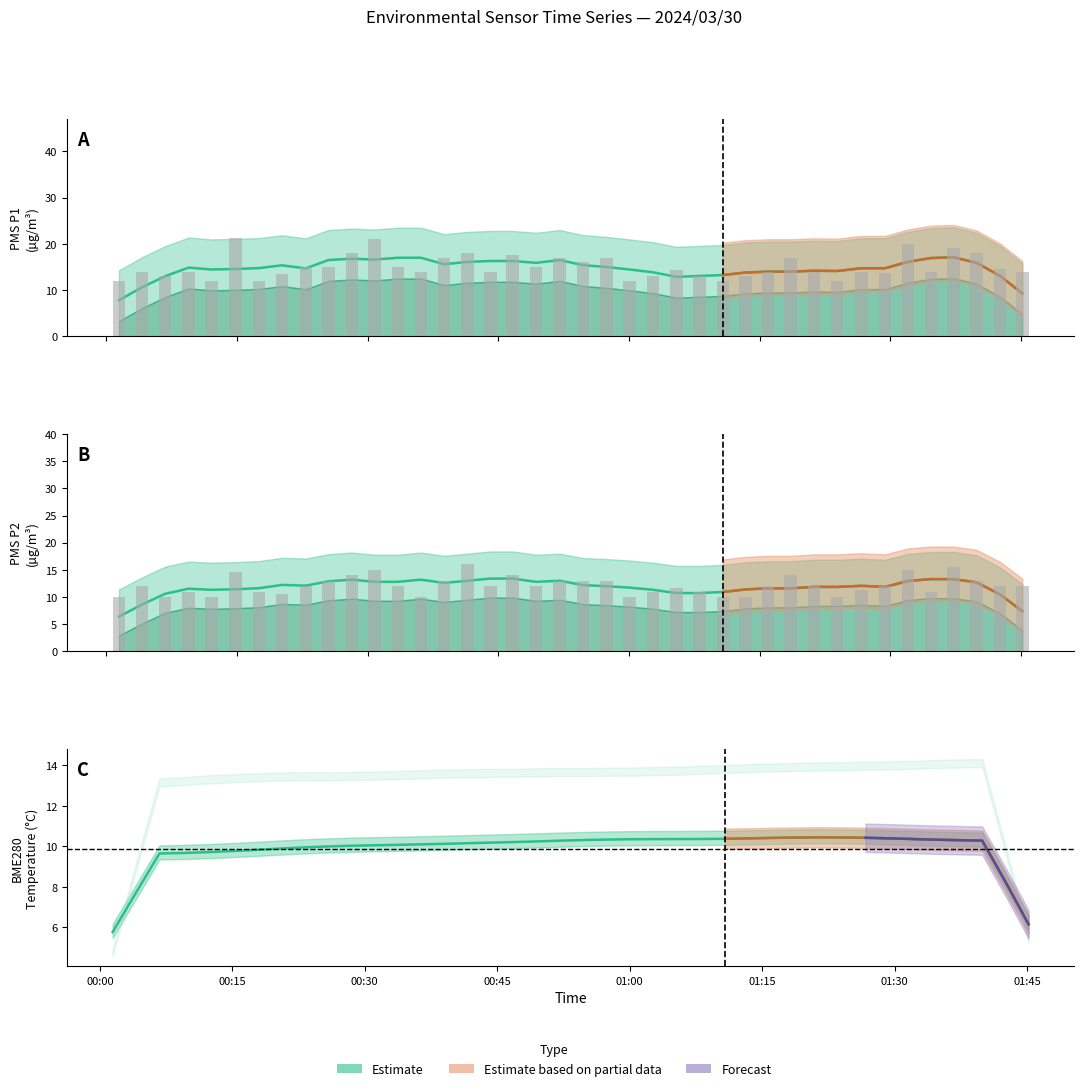

List the series in order of their peak value, highest first.

PMS_P1 raw, PMS_P1, PMS_P2 raw, PMS_P2, BME280_temperature